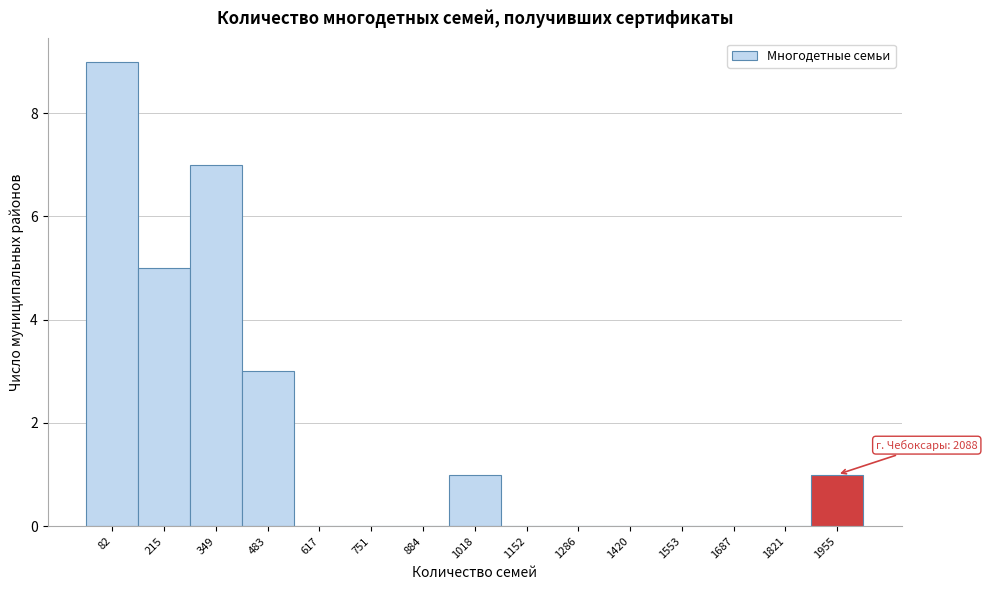

Reading left to right, list all the values displayed in this chart.

82=9	215=5	349=7	483=3	617=0	751=0	884=0	1018=1	1152=0	1286=0	1420=0	1553=0	1687=0	1821=0	1955=1